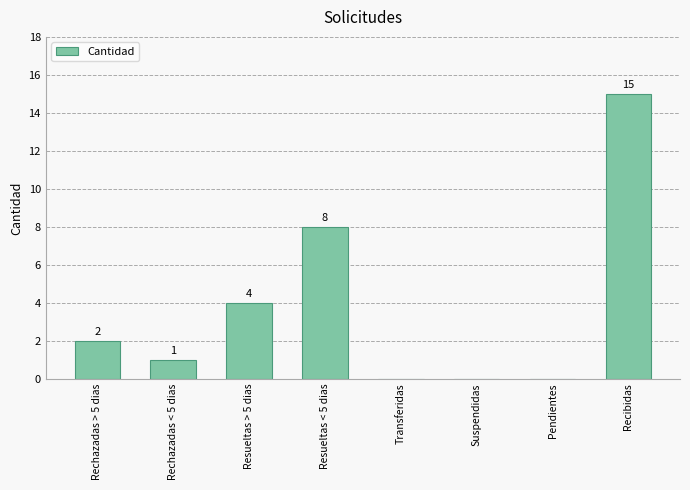

Reading left to right, transcribe all the data shown in this chart.

Rechazadas > 5 dias=2	Rechazadas < 5 dias=1	Resueltas > 5 dias=4	Resueltas < 5 dias=8	Transferidas=0	Suspendidas=0	Pendientes=0	Recibidas=15